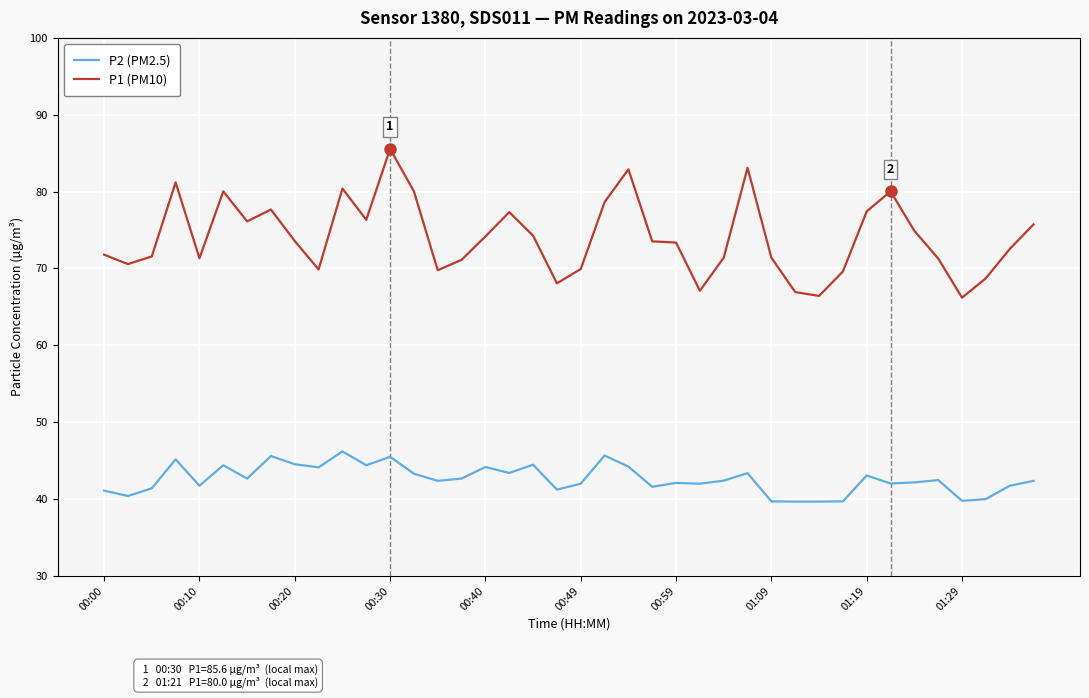

What are all the series names shown in the legend?

P2 (PM2.5), P1 (PM10)